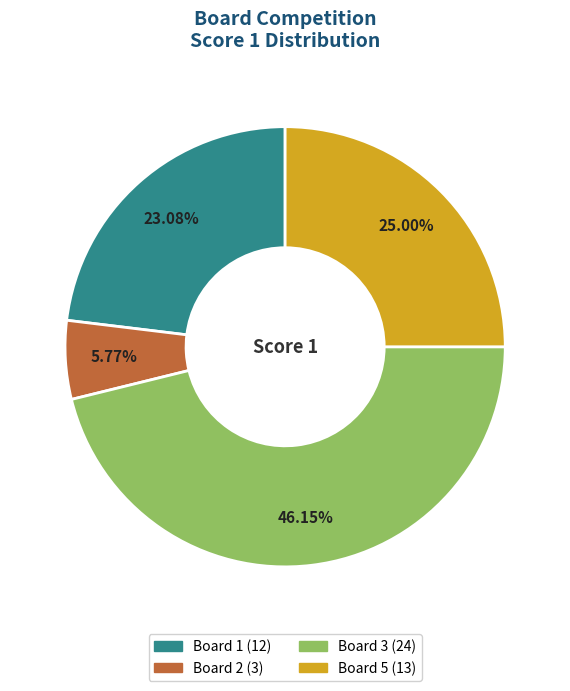

Does any single category account for the majority?

No